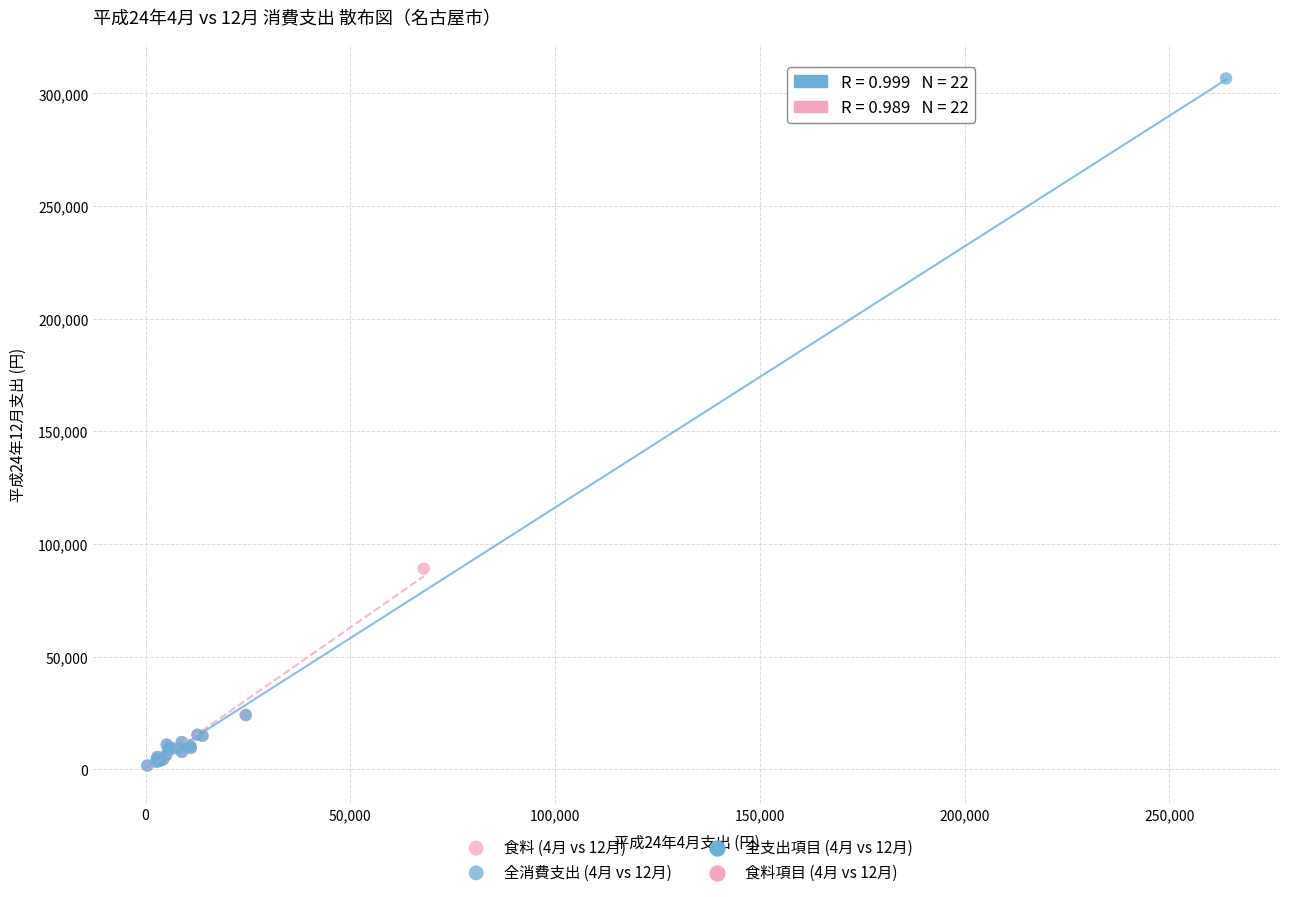

Which series contains the highest Y value?

全消費支出 (4月 vs 12月)